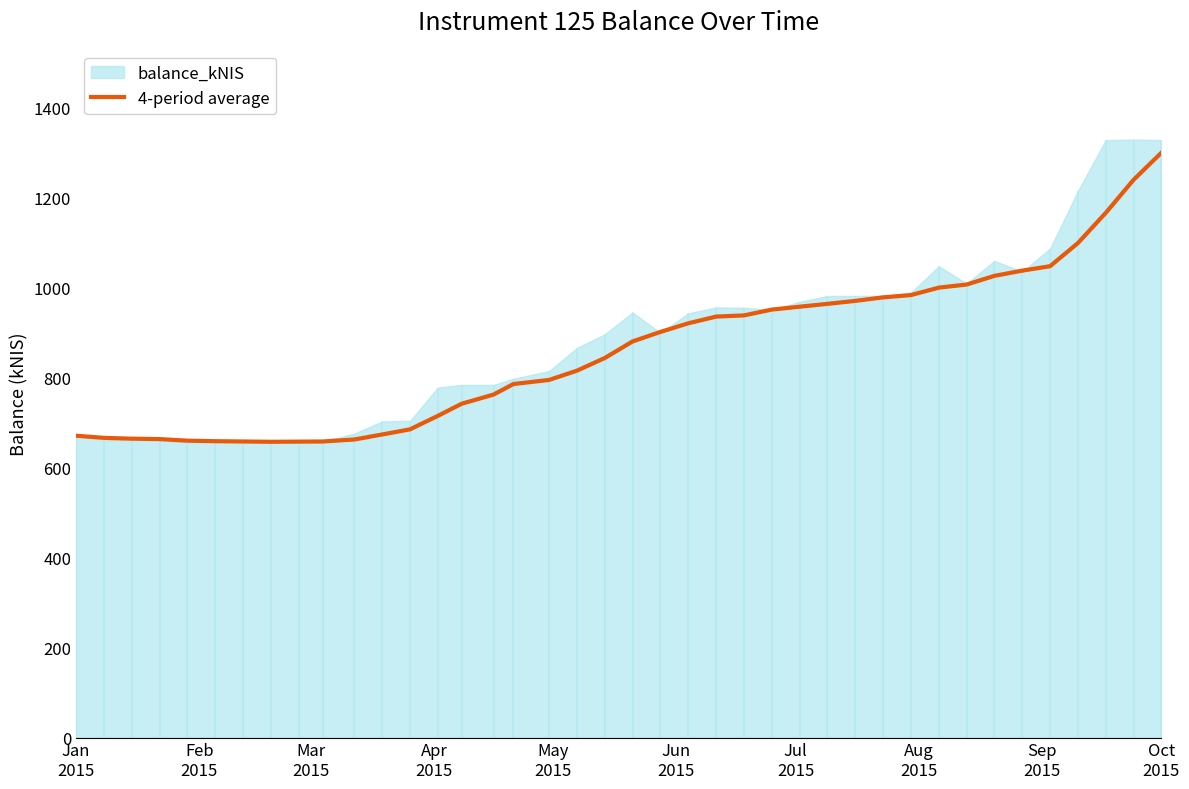

True or false: there are more than 1 points higher than both neighbors.

False